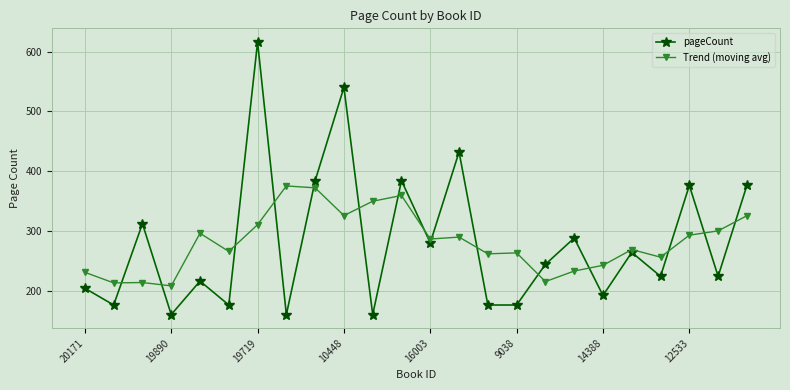

What is the difference between the maximum and second lowest values in the Trend (moving avg) series?

162.2